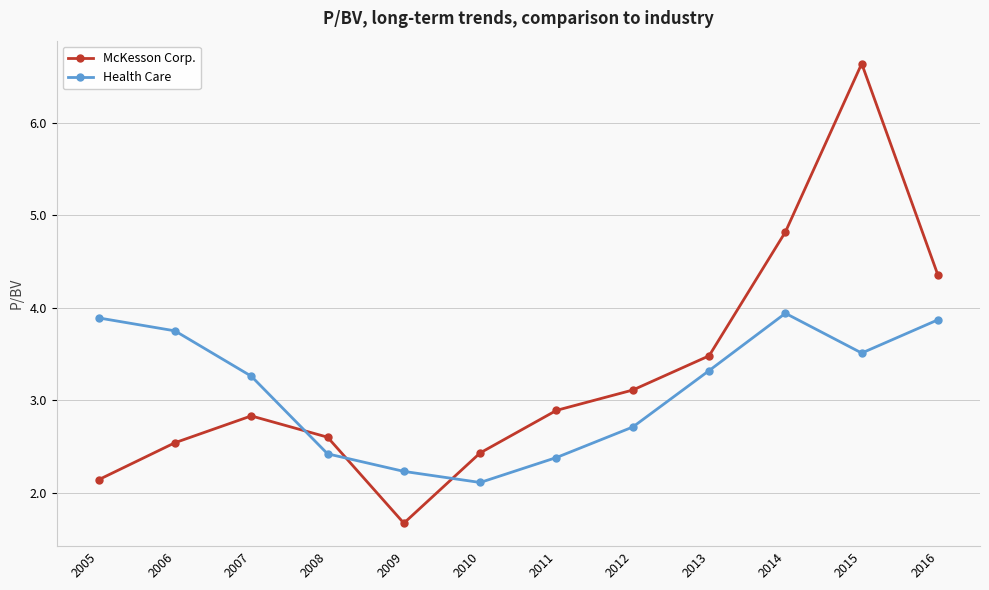

At which category is the sum across all series the highest?

2015